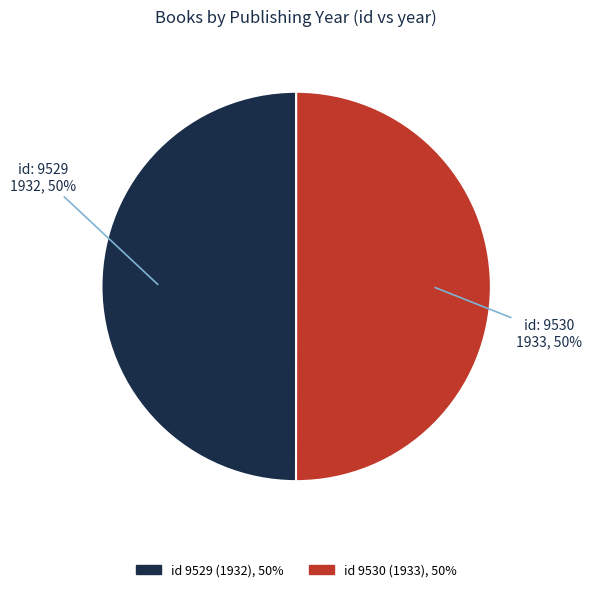

To the nearest percent, what is the average slice percentage?

50%